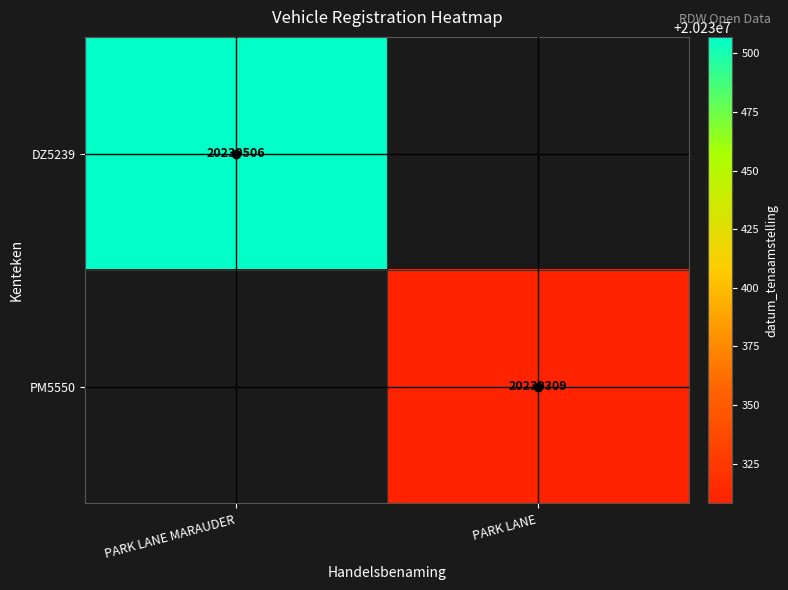

Which category has the highest value across all series?

PARK LANE MARAUDER